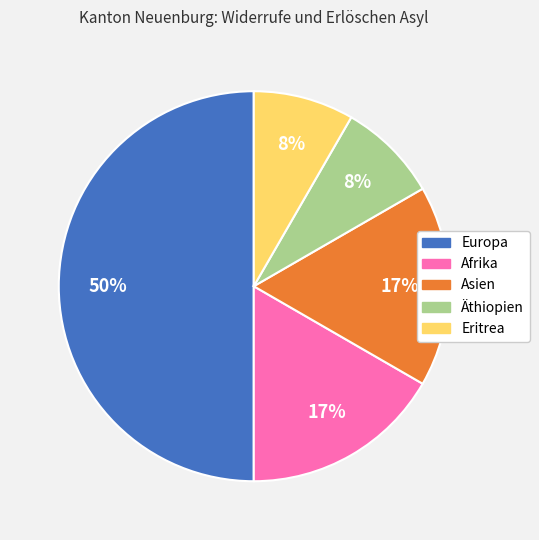

Is it true that Afrika is 17% of the pie?

True